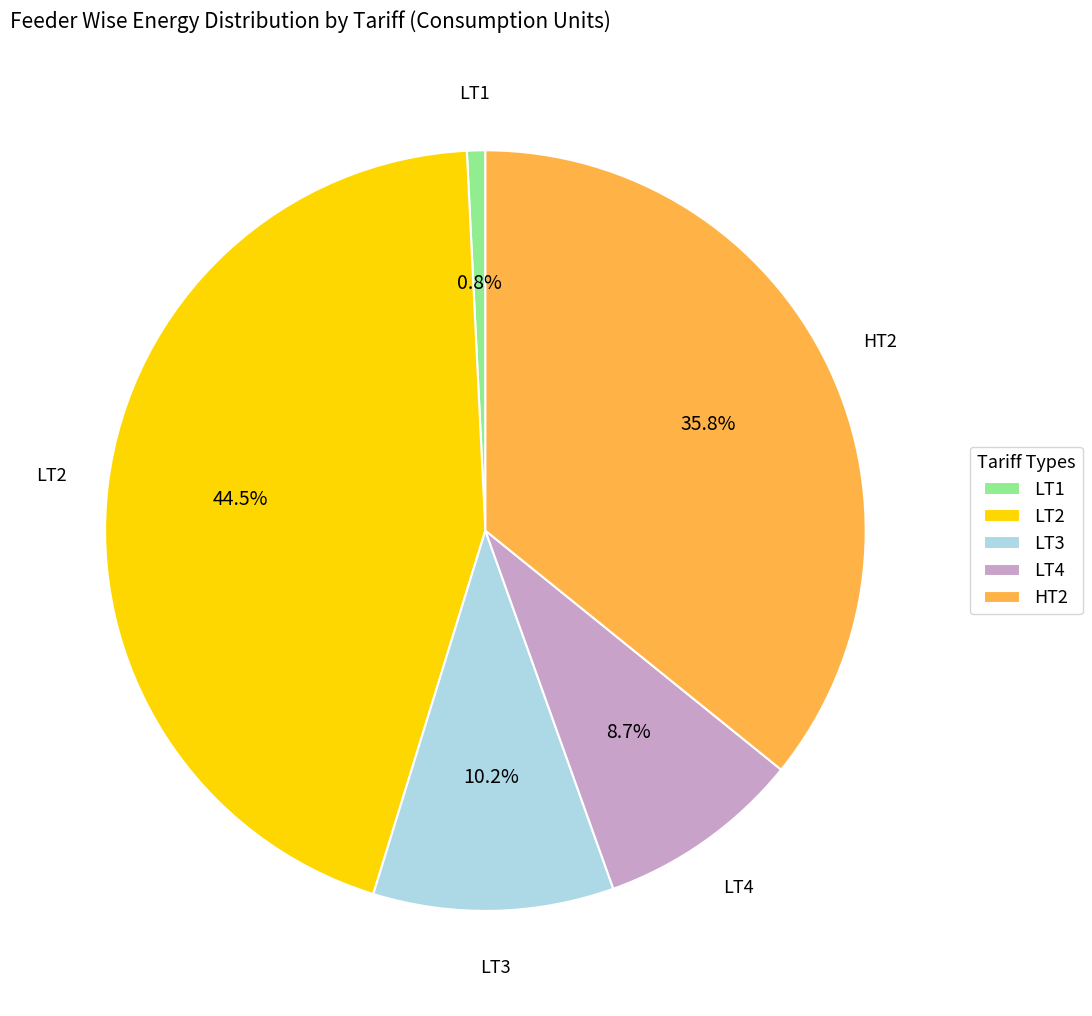

Which slice is the smallest?

LT1